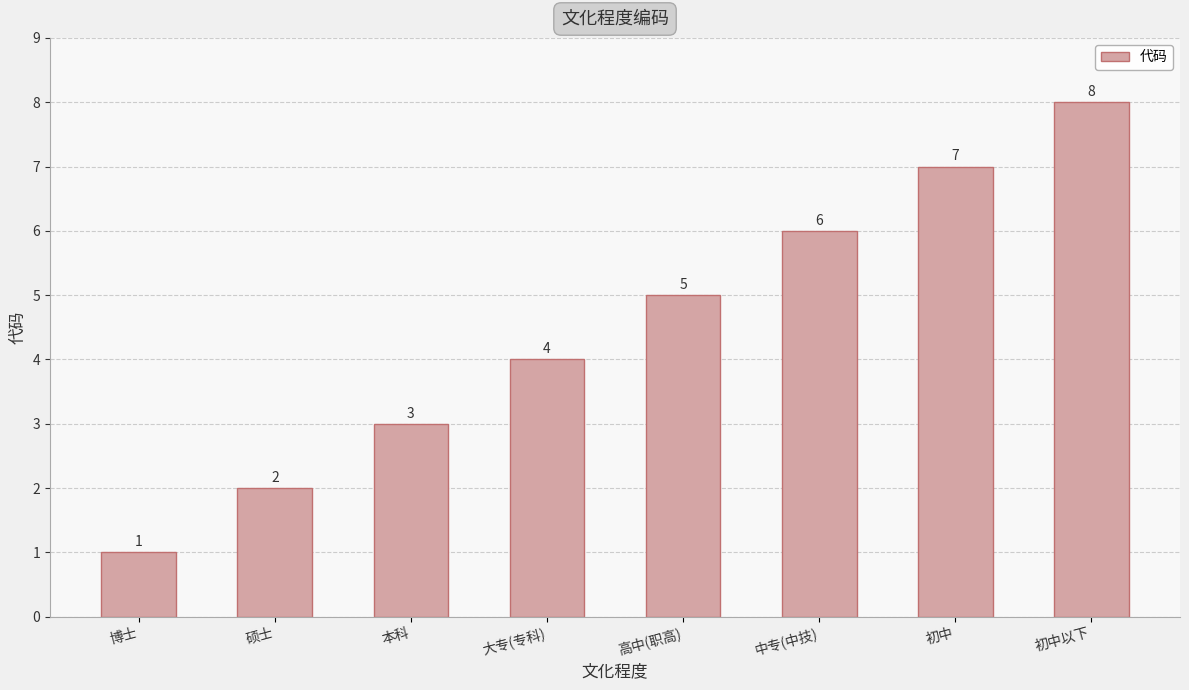

What is the maximum value shown in the chart?

8